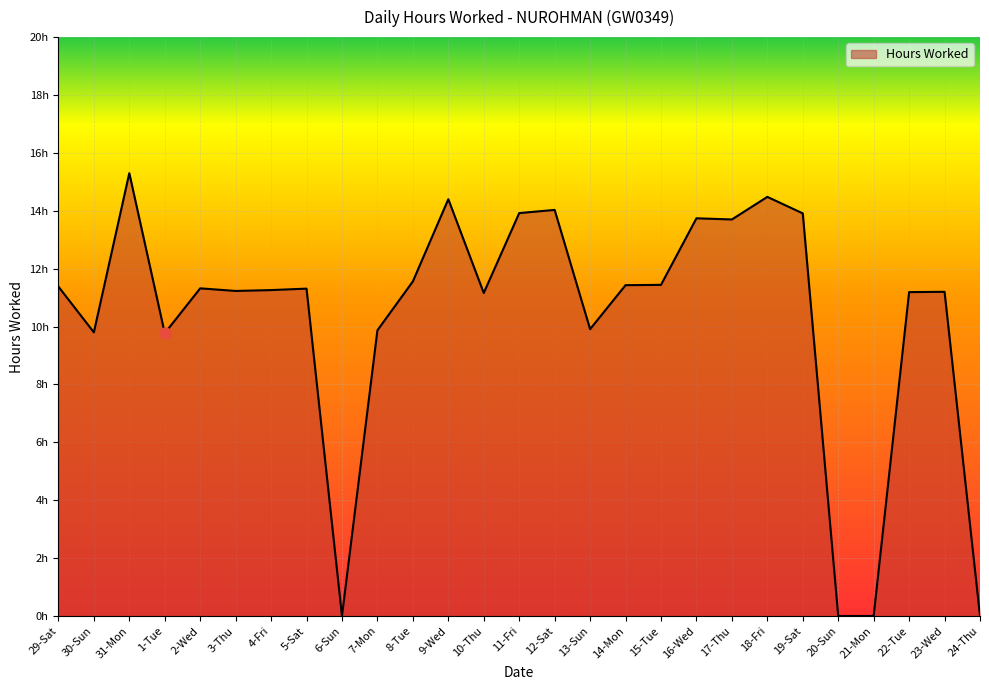

At which label does the data first exceed 11?

29-Sat